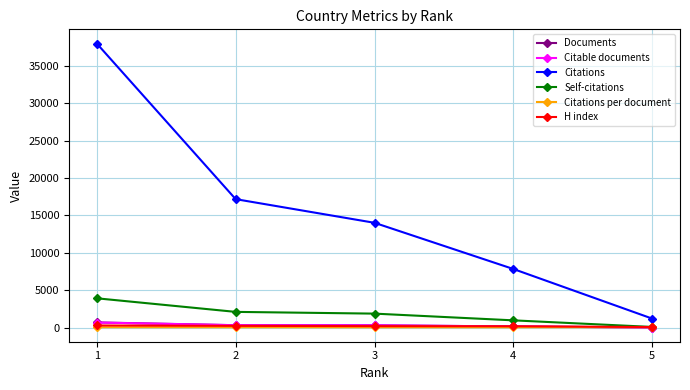

What is the sum of all Citable documents values?

1501.0